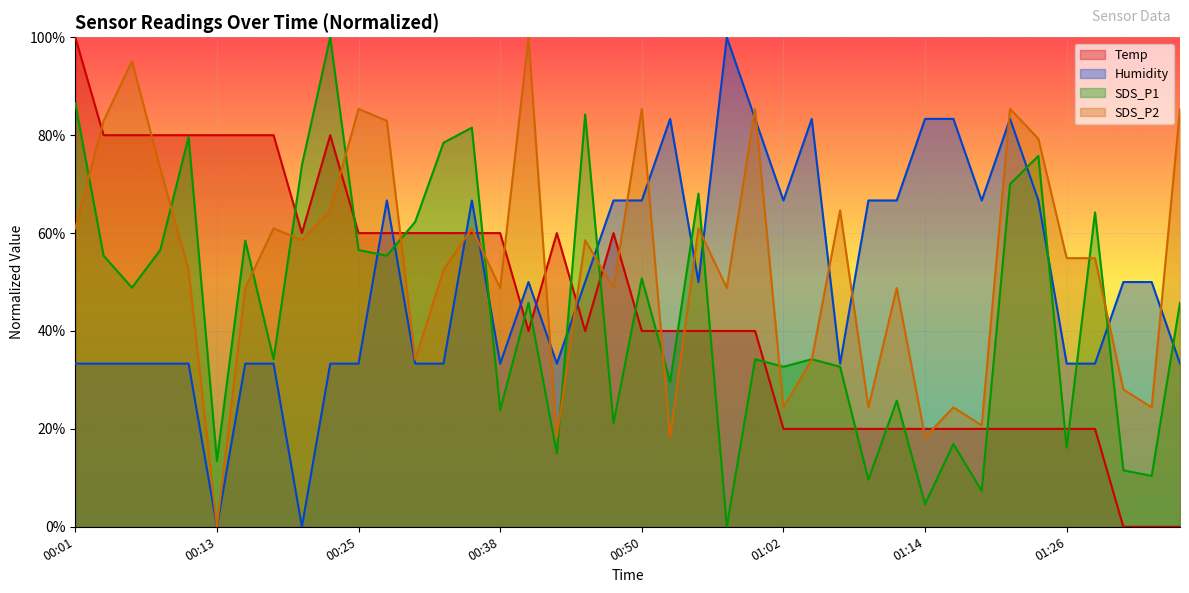

At which category is the sum across all series the highest?

00:01